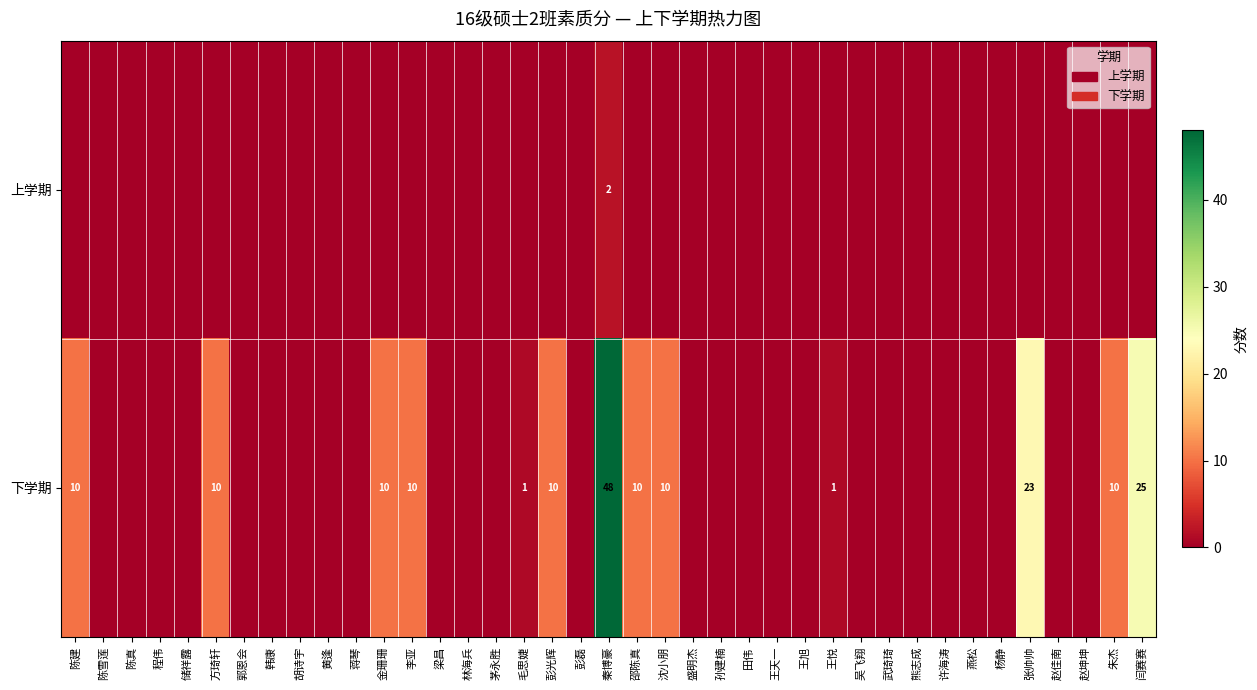

Is it true that 下学期 equals 18 at 沈小朋?

False